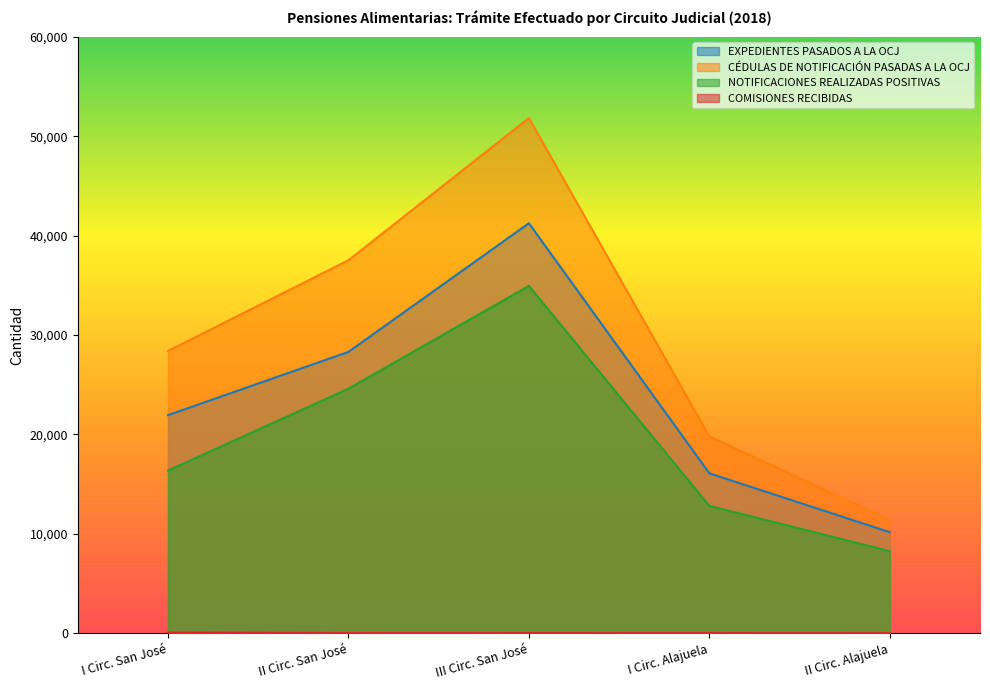

At which label does CÉDULAS DE NOTIFICACIÓN PASADAS A LA OCJ reach its minimum?

II Circ. Alajuela